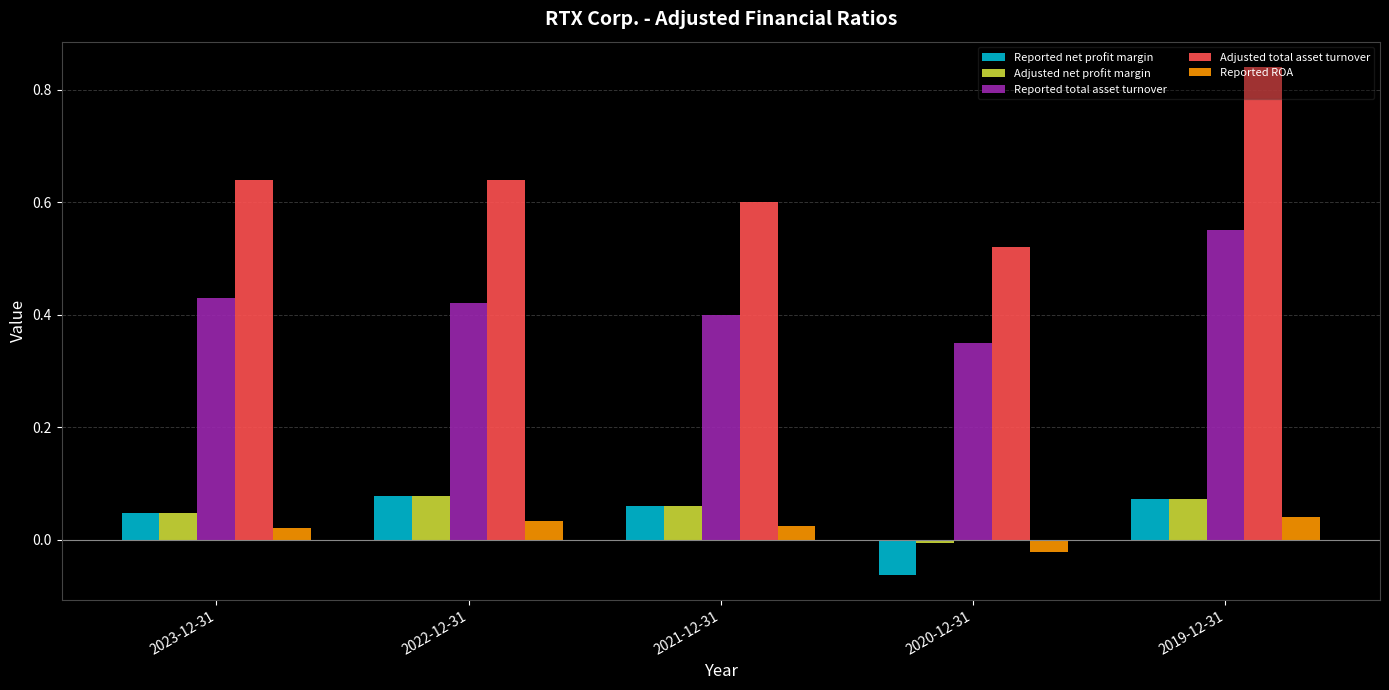

Which series has the largest range (max minus min)?

Adjusted total asset turnover